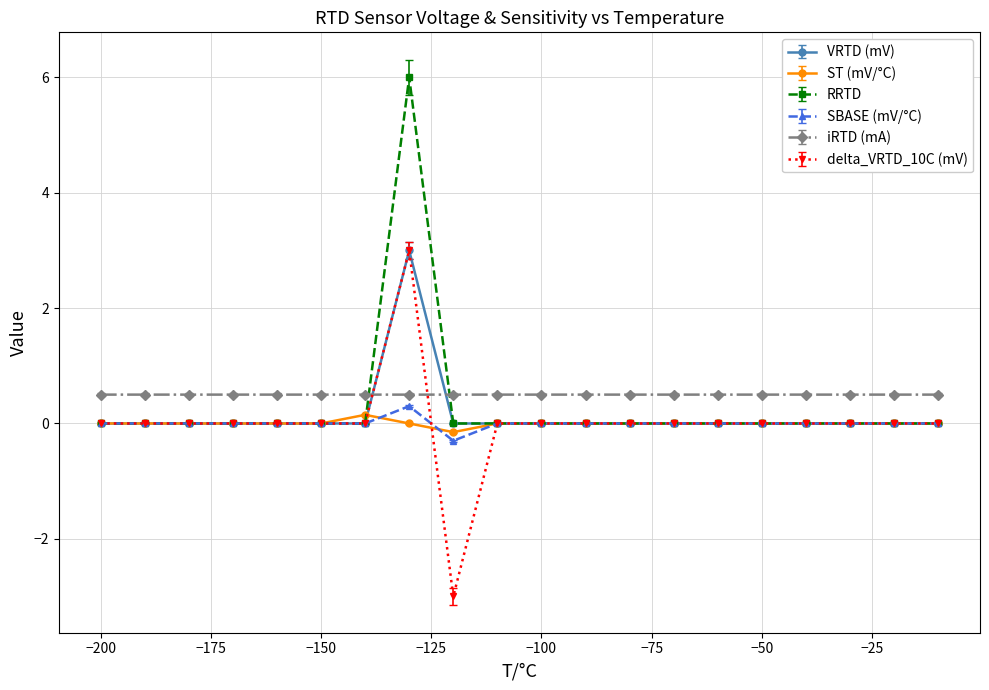

What is the minimum value for iRTD (mA)?

0.5